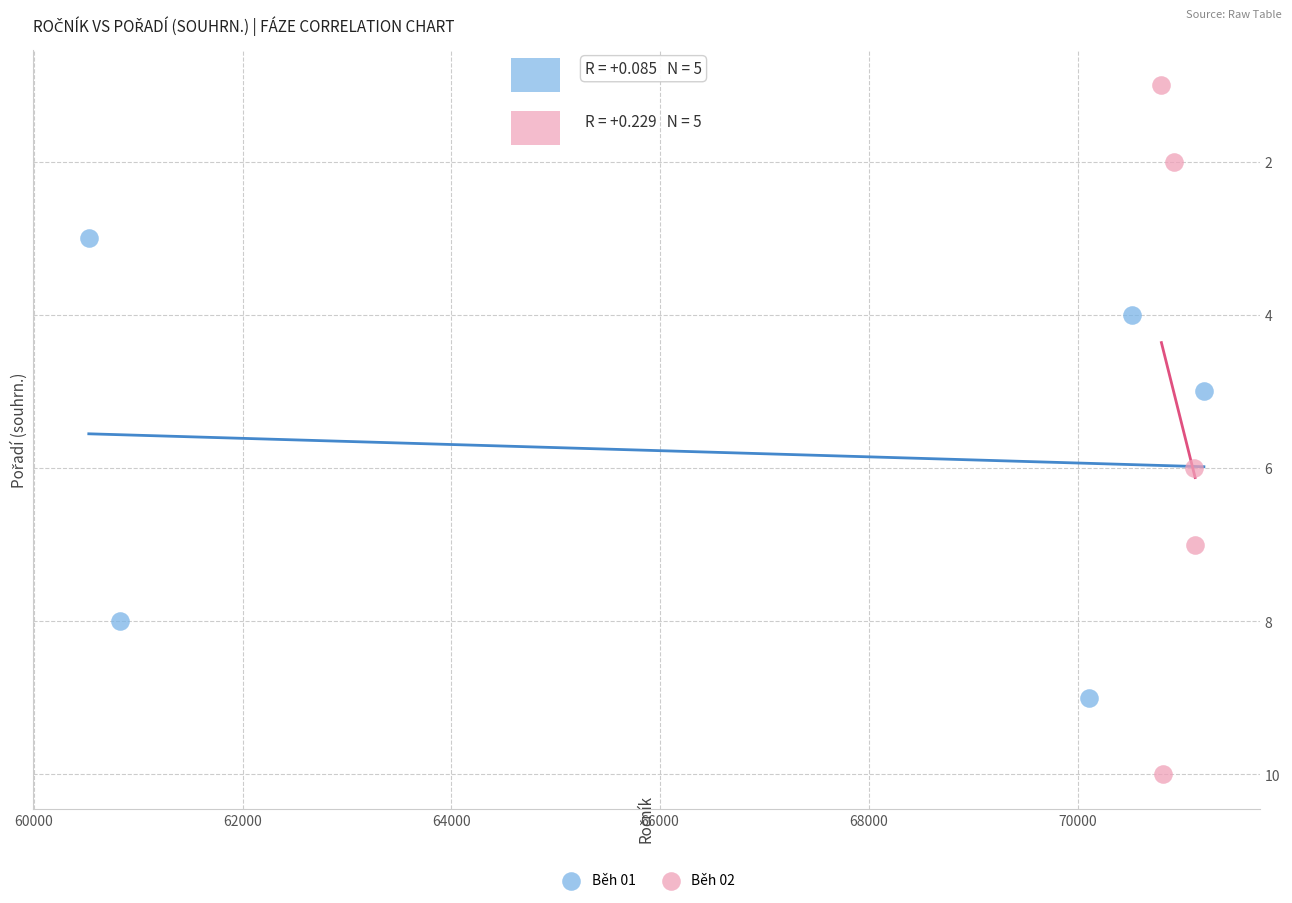

Which series contains the lowest Y value?

Běh 02